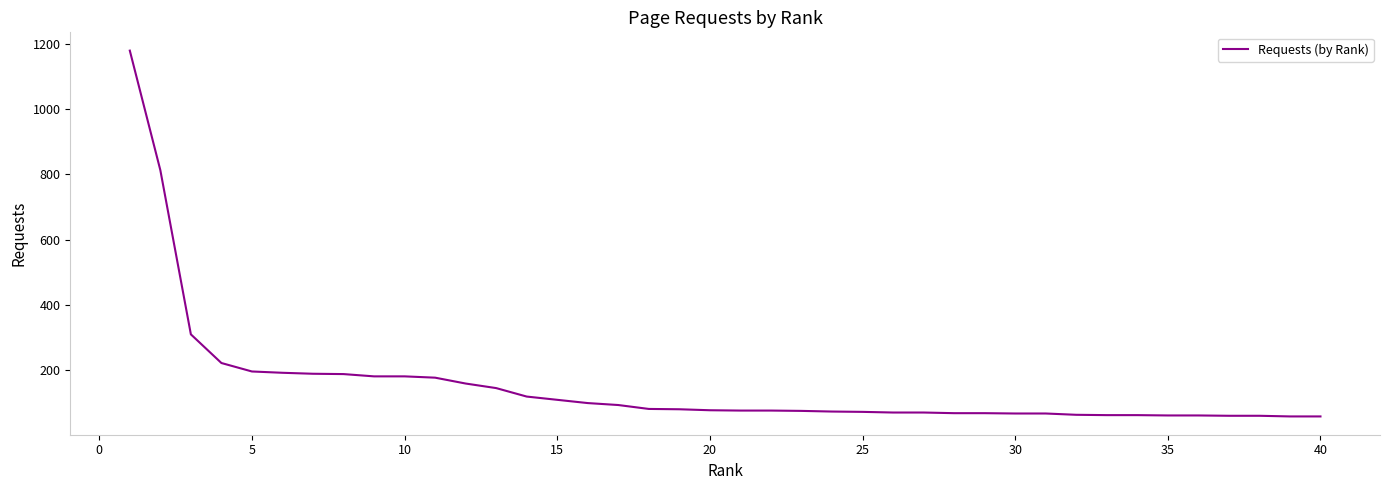

What is the difference between the maximum and minimum values?

1123